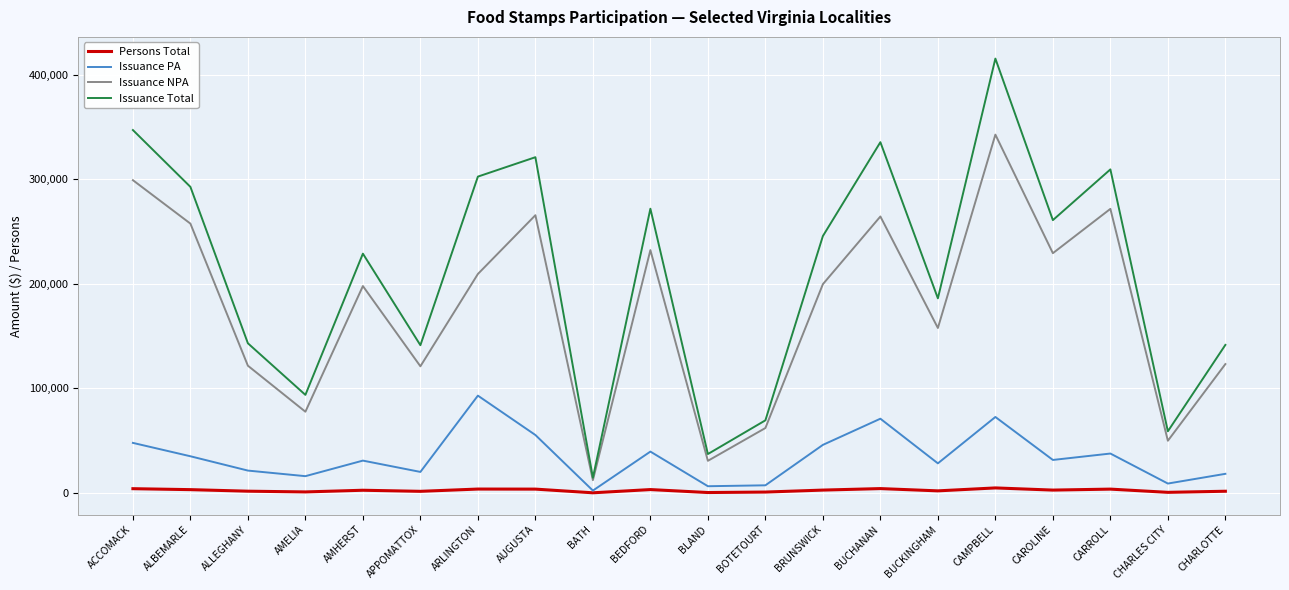

What is the difference between the Issuance NPA values at CHARLES CITY and APPOMATTOX?

71156